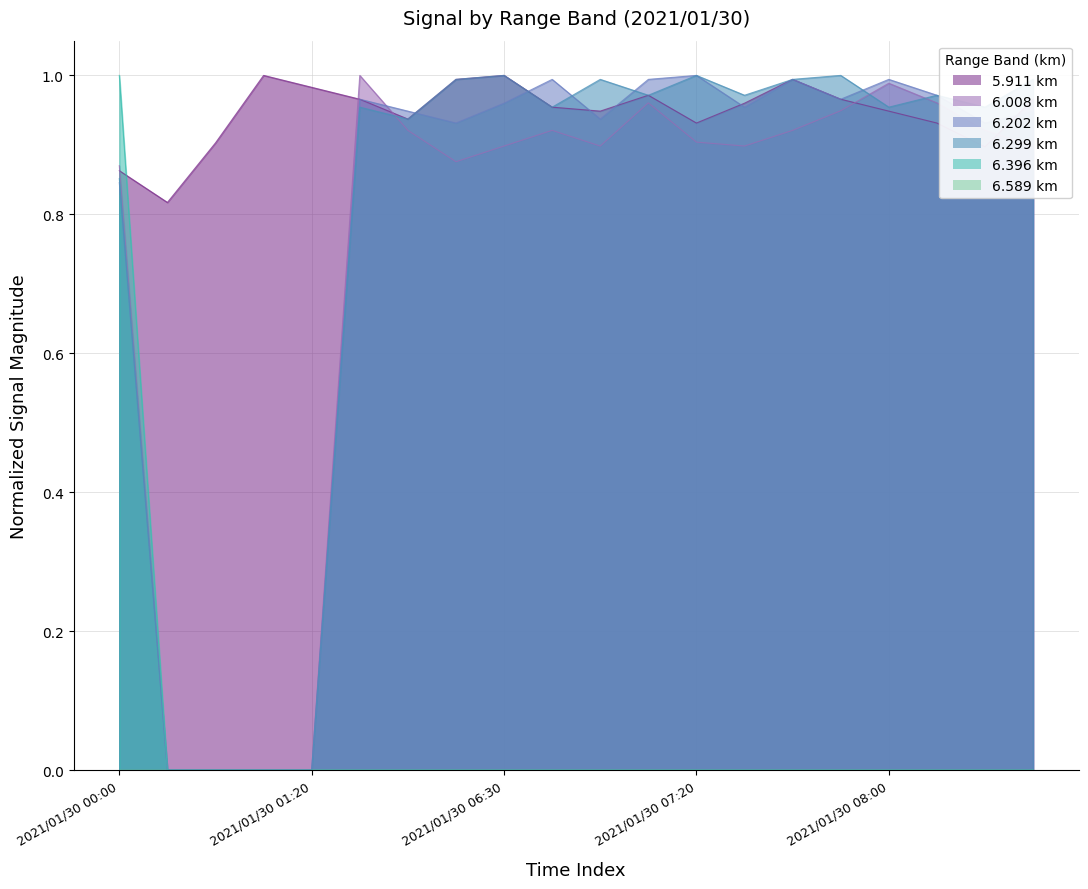

True or false: 5.911 and 6.396 intersect in this chart.

True